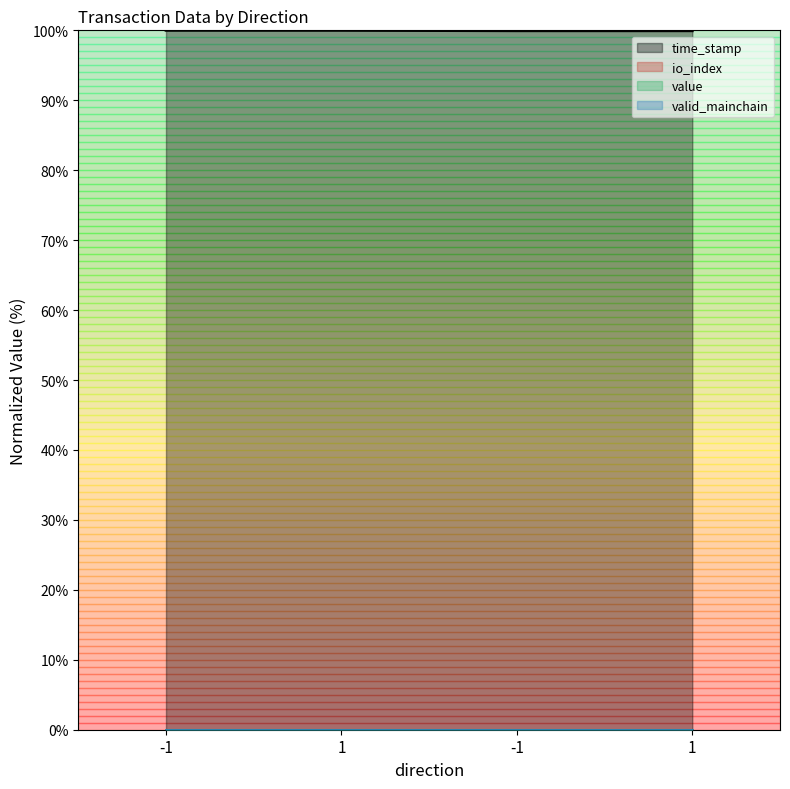

The io_index series shows 0.0 at -1. True or false?

False